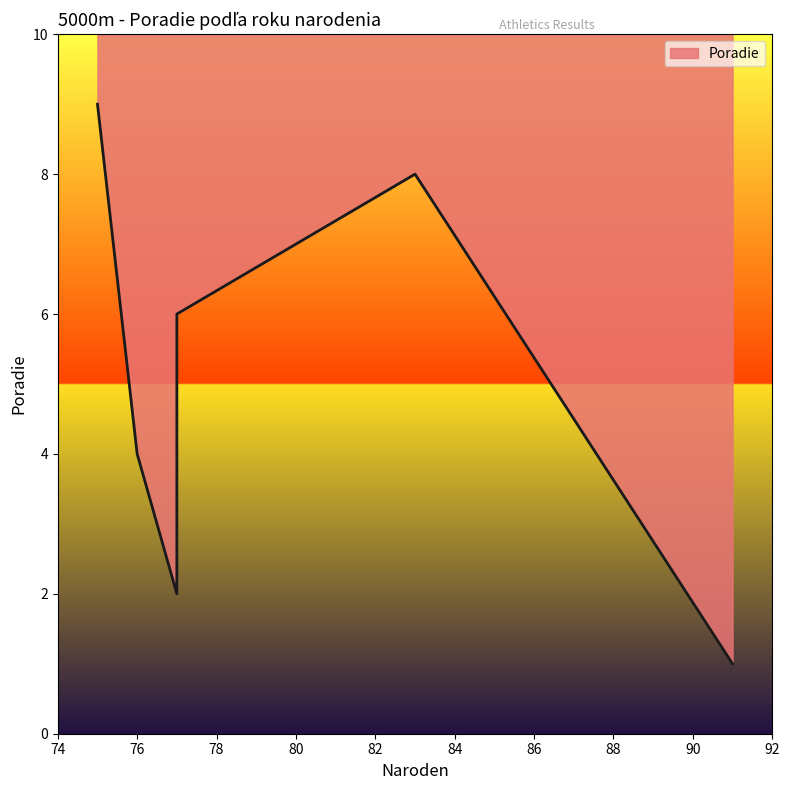

How many interior local peaks (higher than both neighbors) does the data have?

1